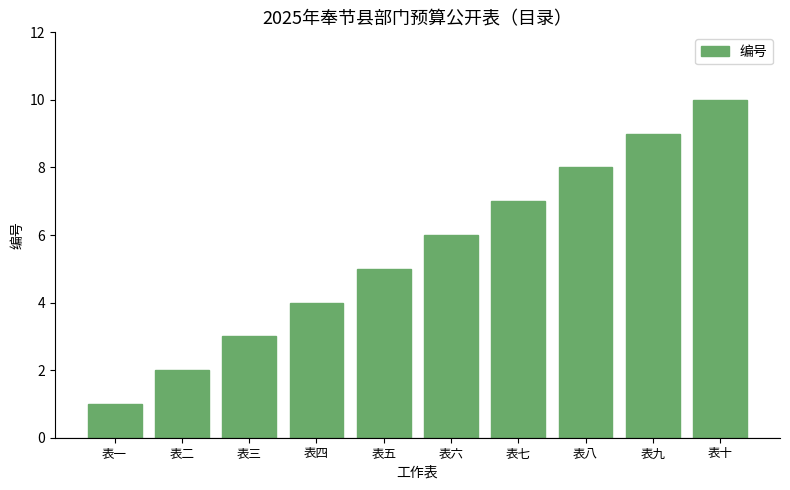

What is the ratio of the value at 表三 to the value at 表五?

0.6